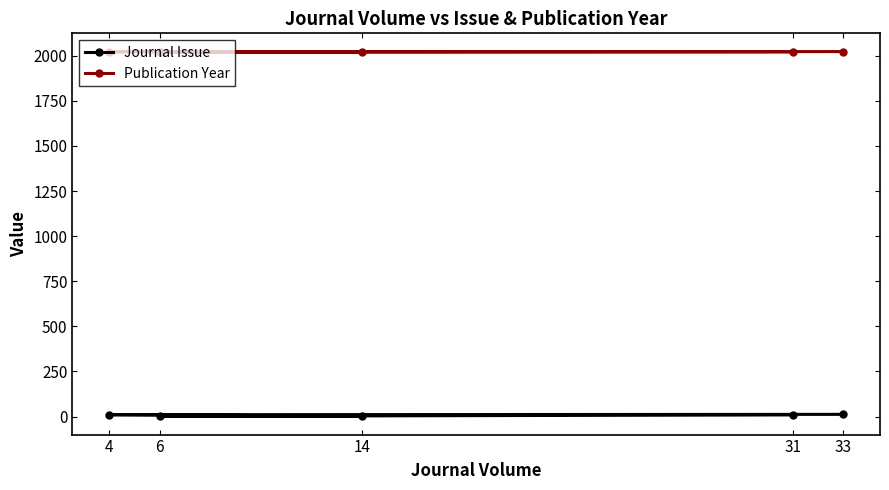

What is the lowest value of the Publication Year series?

2020